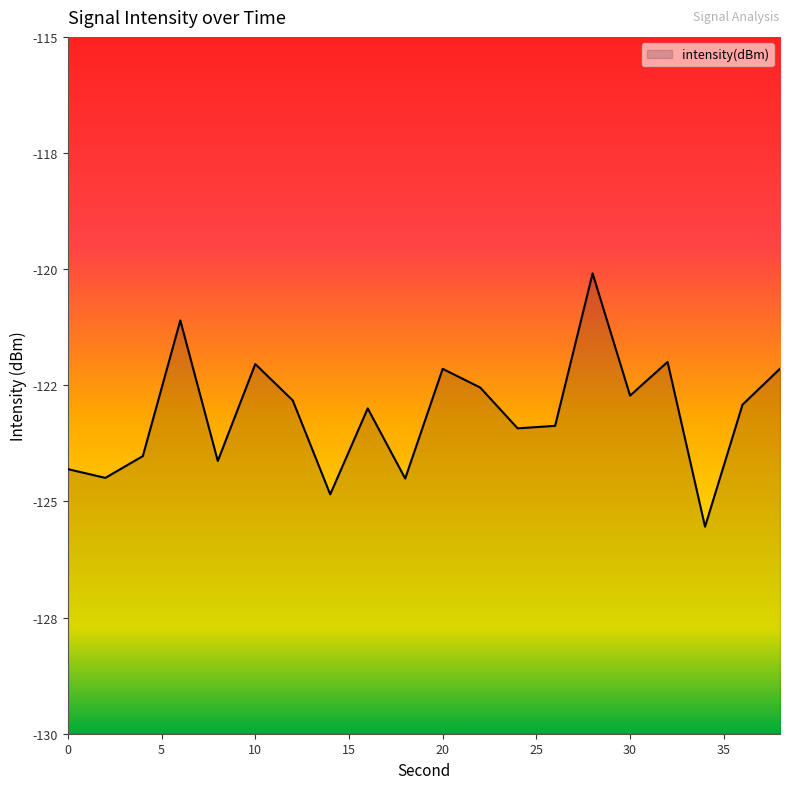

Reading left to right, list all the values displayed in this chart.

-124.3	-124.5	-124.0	-121.1	-124.1	-122.0	-122.8	-124.8	-123.0	-124.5	-122.1	-122.5	-123.4	-123.4	-120.1	-122.7	-122.0	-125.5	-122.9	-122.1